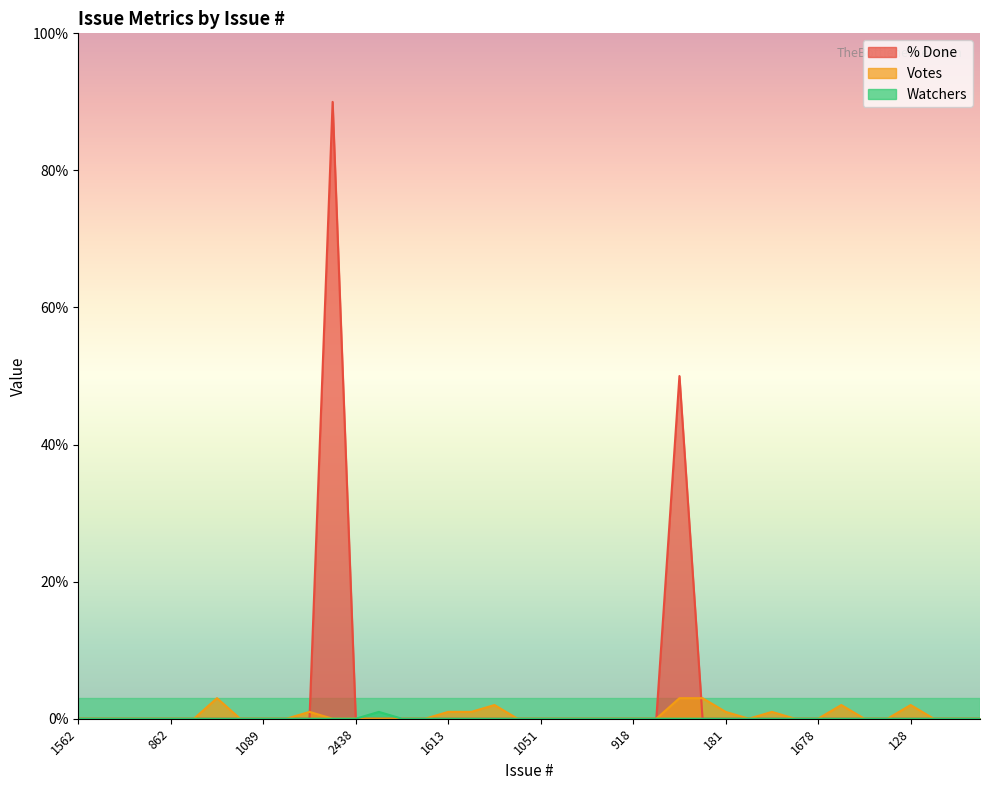

How many lines are shown in the chart?

3